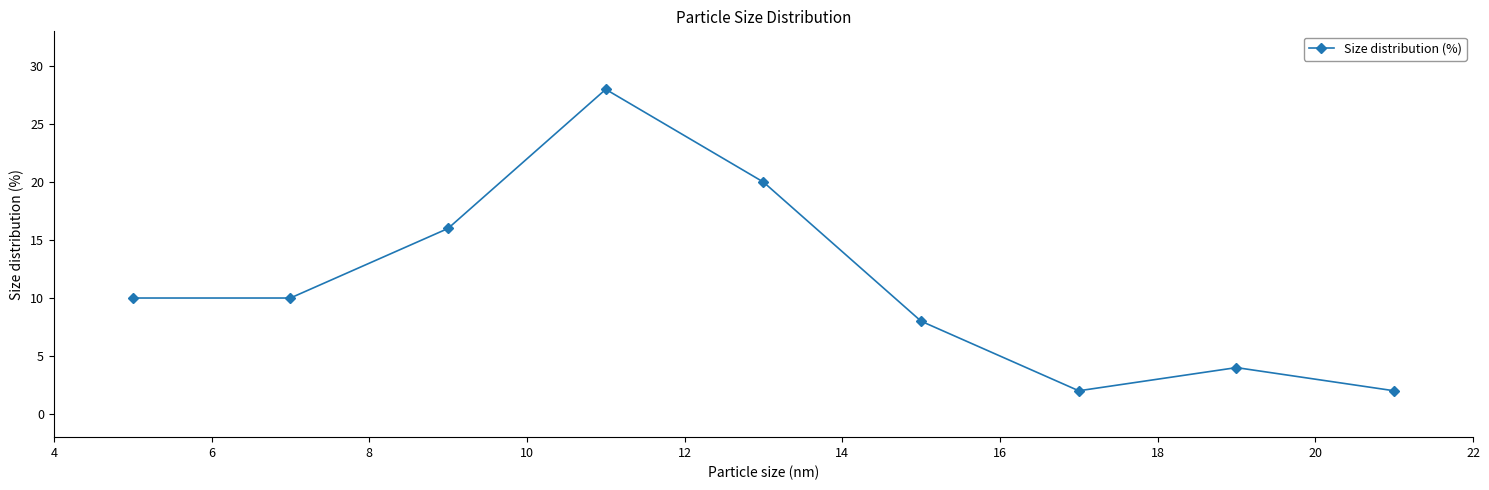

True or false: there are more than 0 points higher than both neighbors.

True